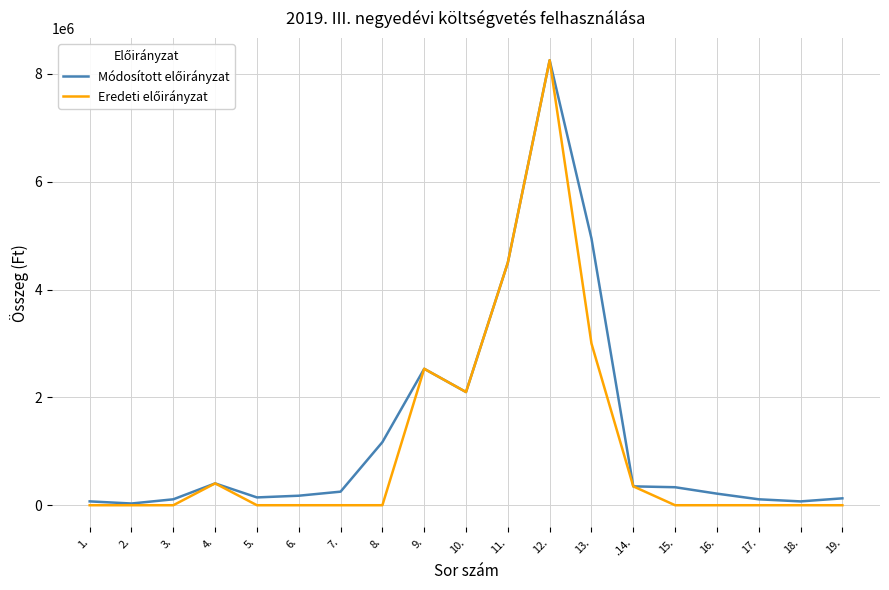

At which category is the sum across all series the highest?

12.